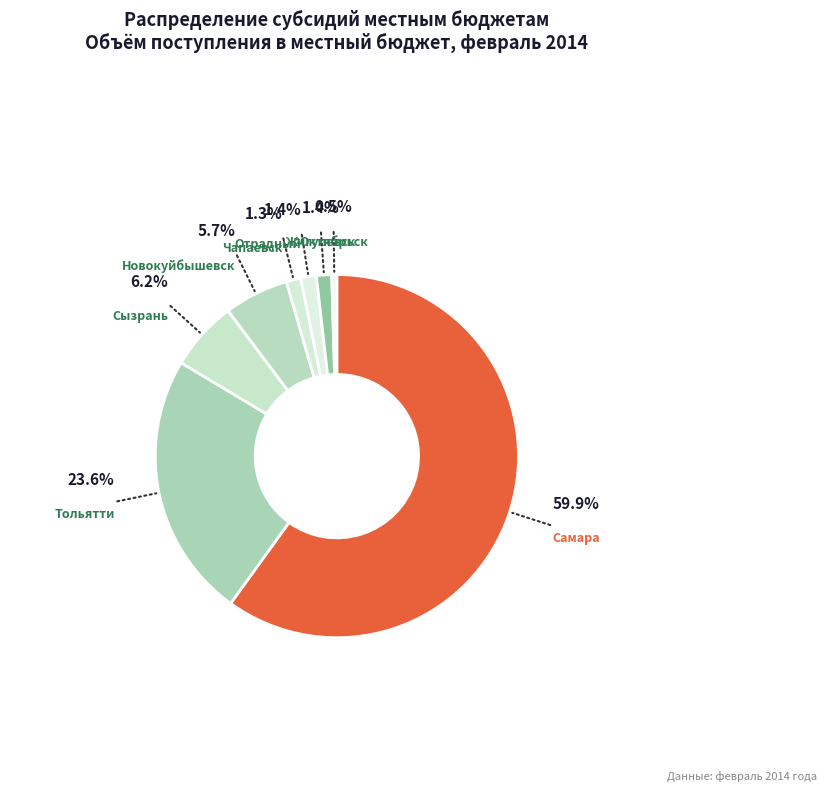

True or false: Отрадный accounts for 7% of the total.

False